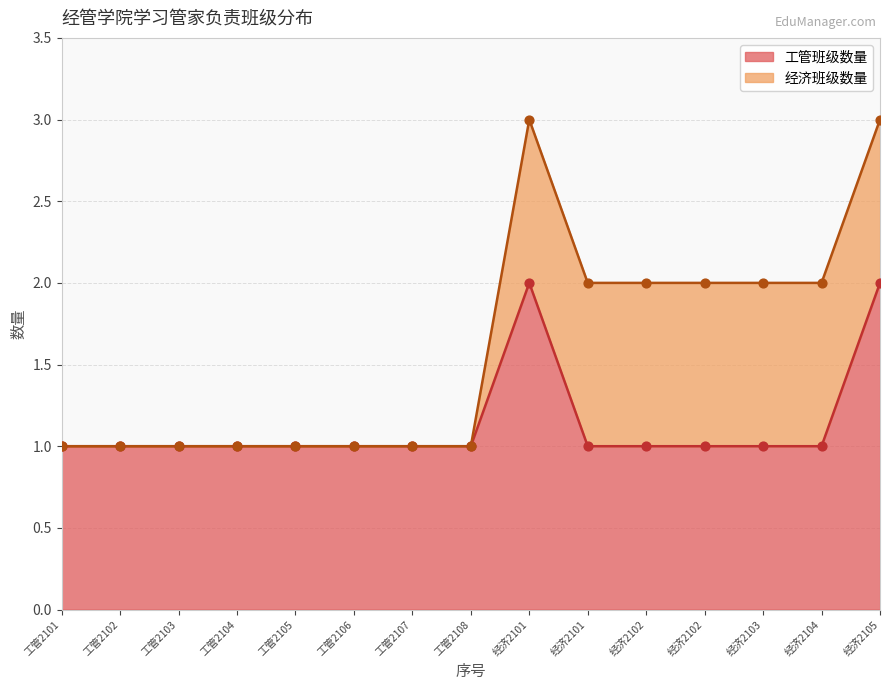

What is the ratio of the value at 经济2105 to the value at 经济2103?

2.0